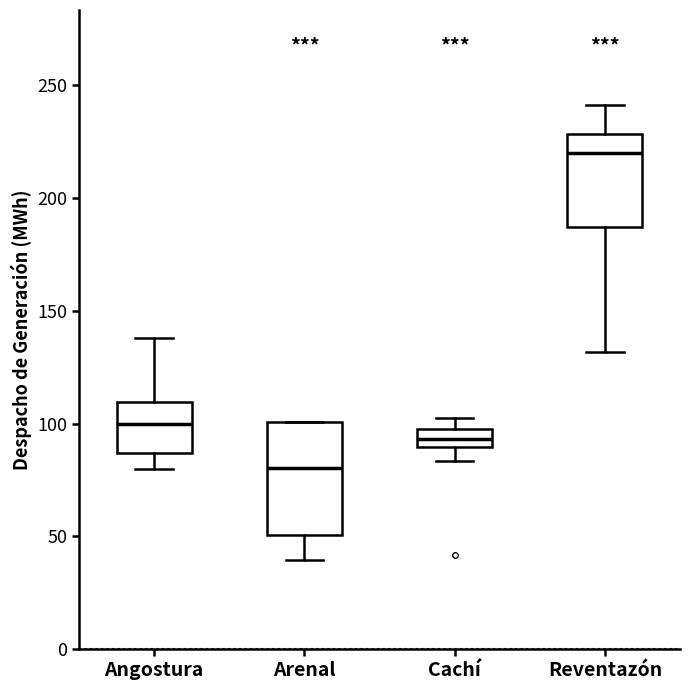

Which box's median line is the highest?

Reventazón